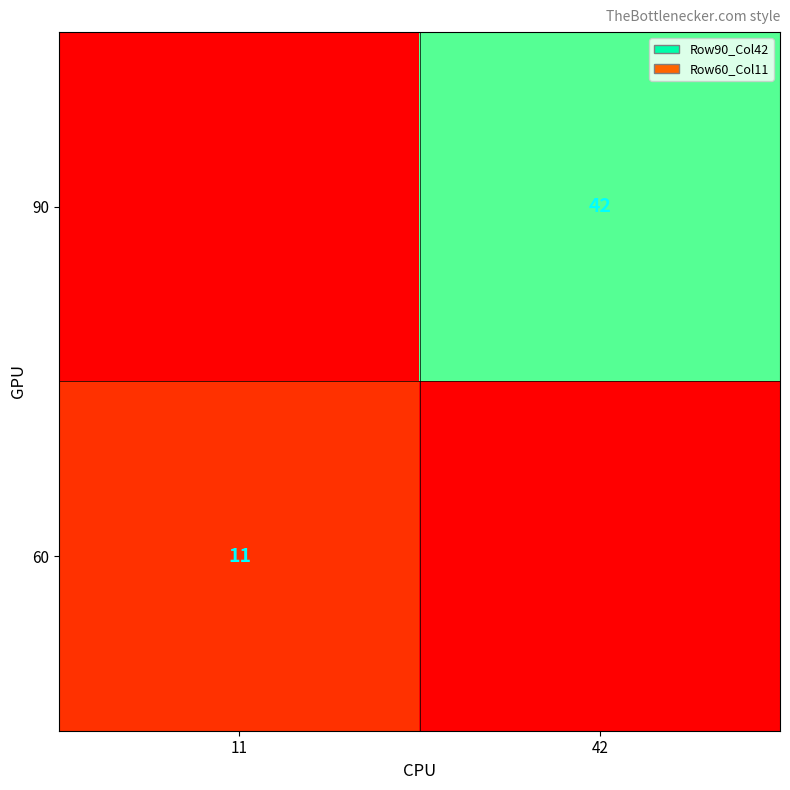

True or false: 60 has a value of 11 at 11.

True